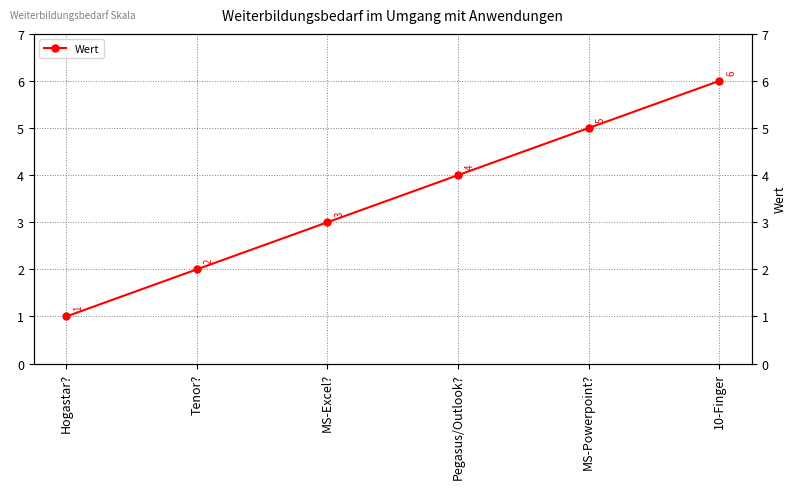

What is the maximum value shown in the chart?

6